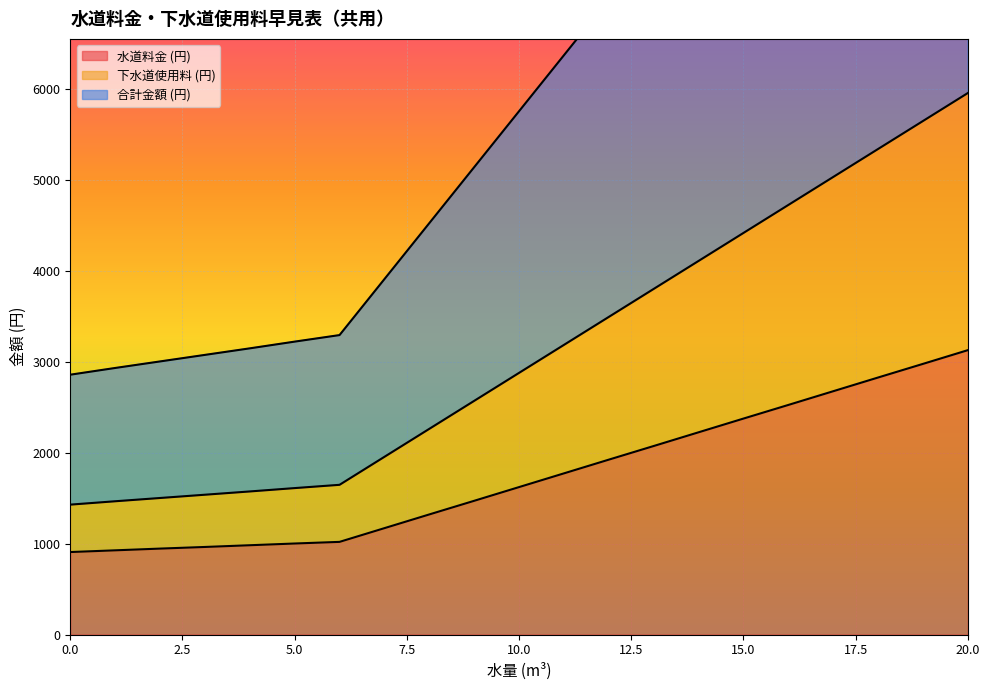

At which category is the sum across all series the highest?

20